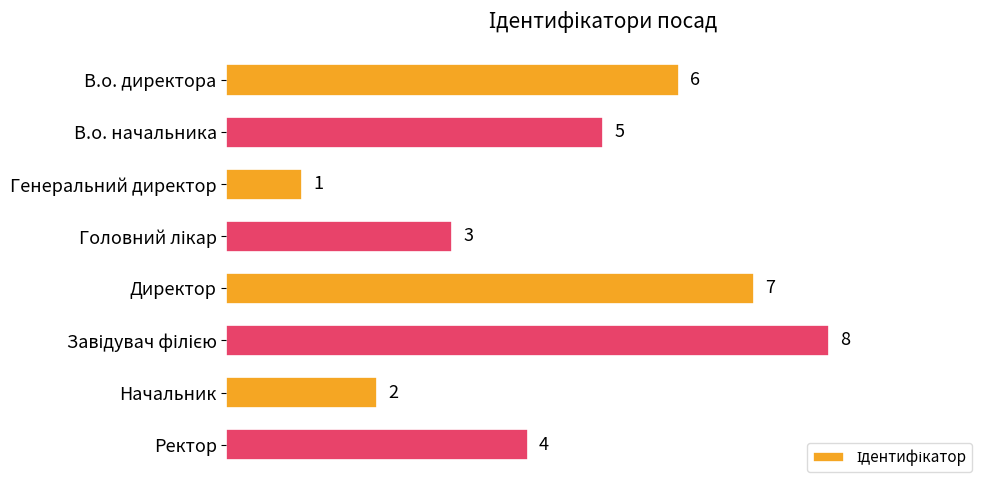

The chart shows a value of 2 at Начальник. True or false?

True